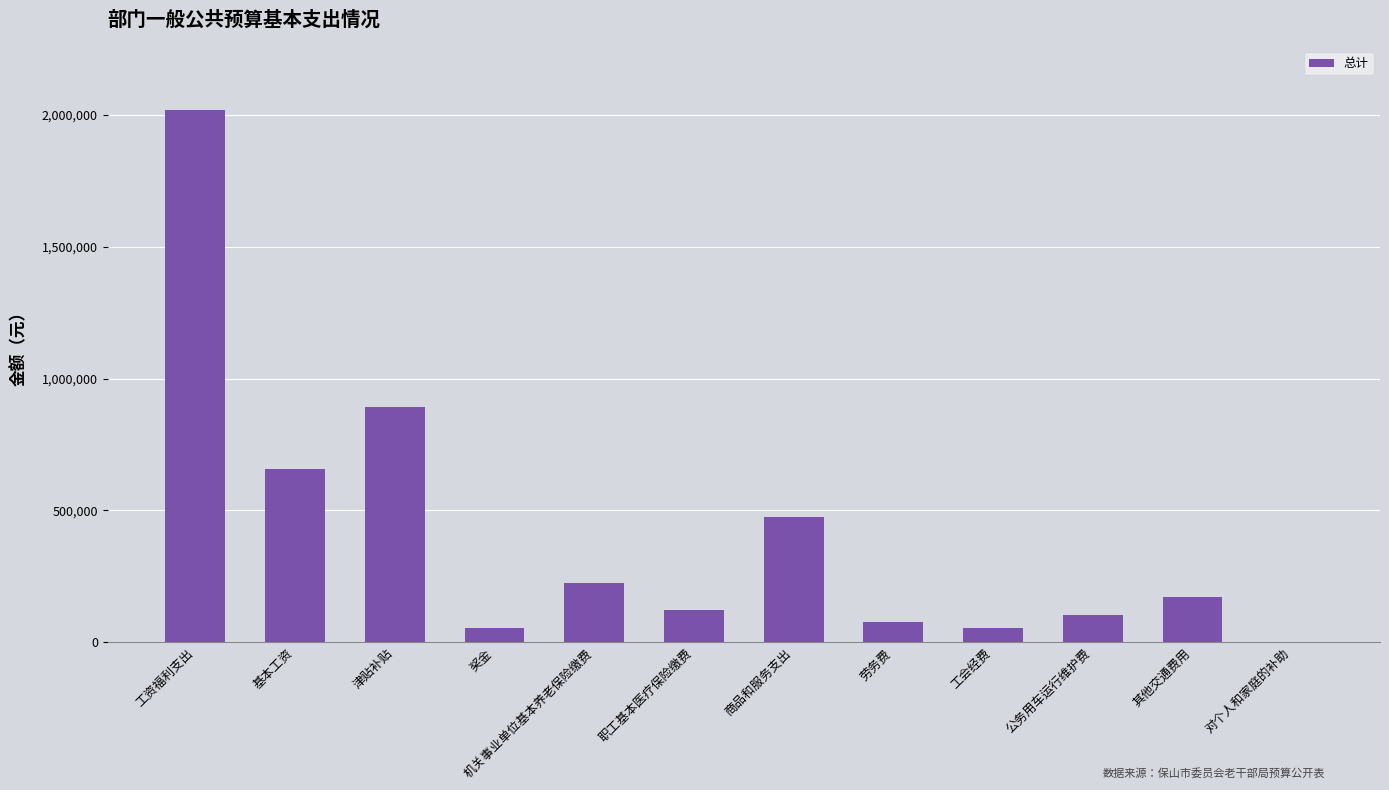

Which category has the highest value across all series?

工资福利支出